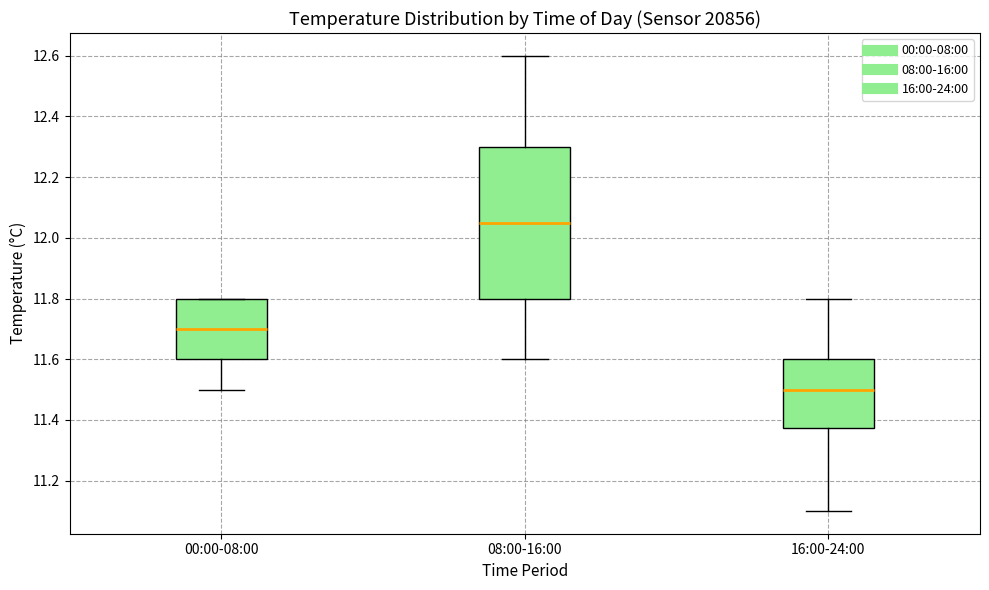

Reading left to right, read every box against the y-axis: the position of its median line, the range the box covers, and the ends of its whiskers. The values are not printed on the chart, so give them approximately, as read against the axis.

00:00-08:00: median 11.70, box 11.60 to 11.80, whiskers 11.50 to 11.80
08:00-16:00: median 12.06, box 11.80 to 12.30, whiskers 11.60 to 12.60
16:00-24:00: median 11.50, box 11.38 to 11.60, whiskers 11.10 to 11.80